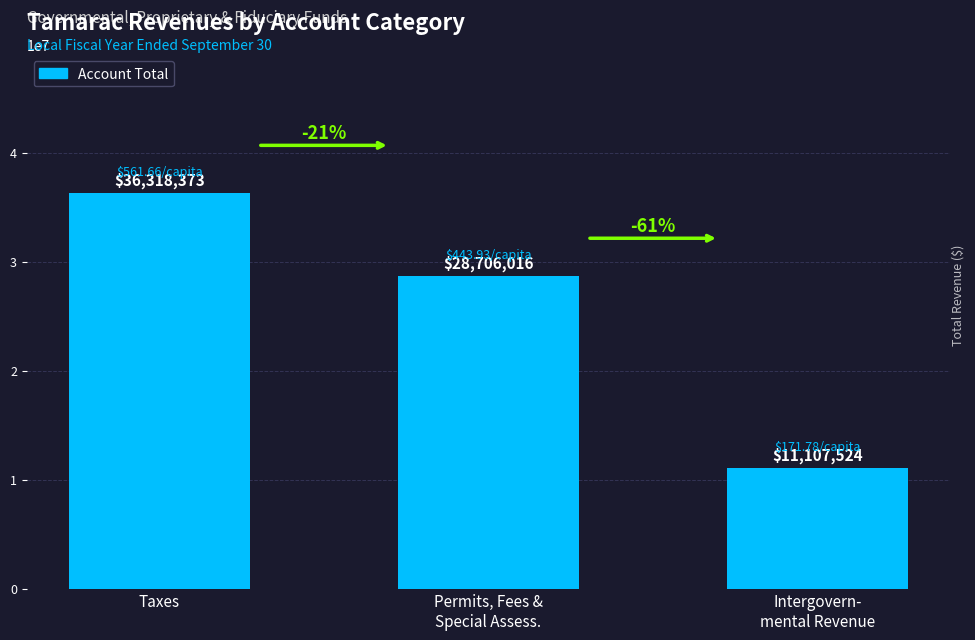

What is the change in value from Taxes to Permits, Fees &
Special Assess.?

-7612357